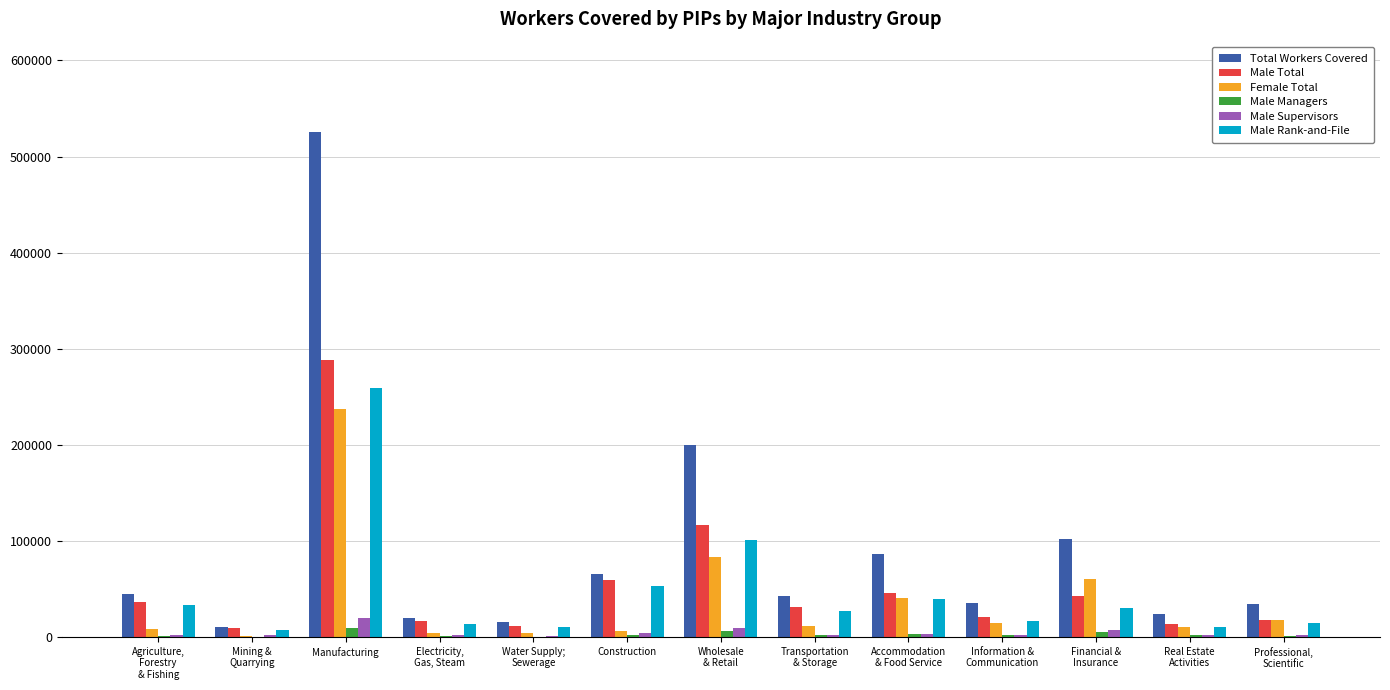

What is the sum of all Female Total values?

498697